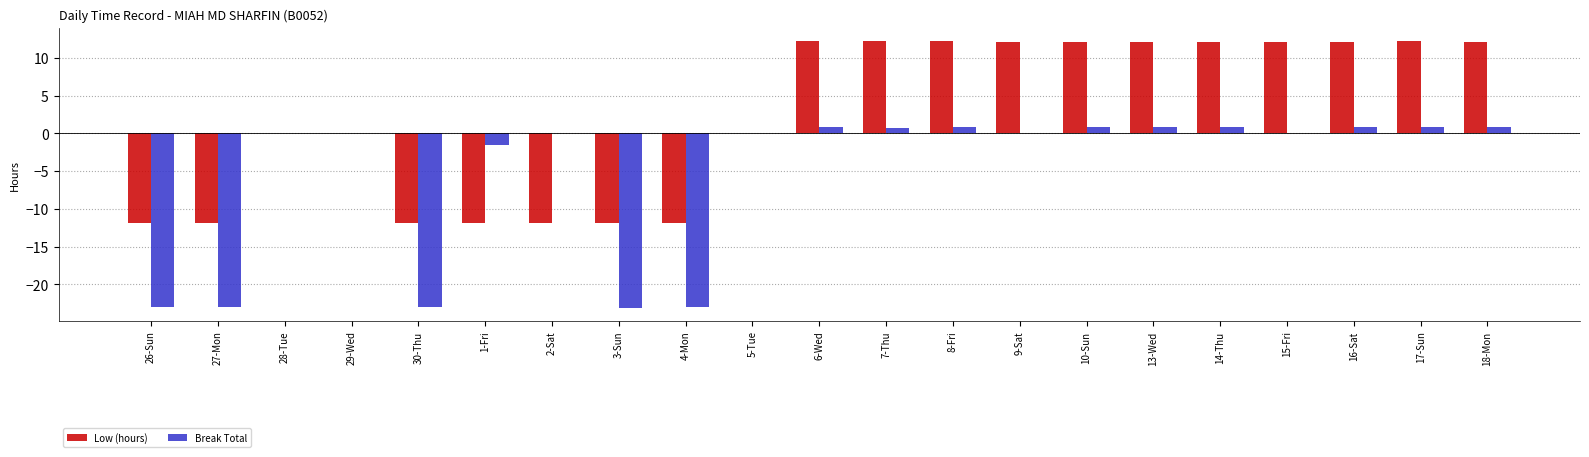

What is the maximum value for Break Total?

0.8